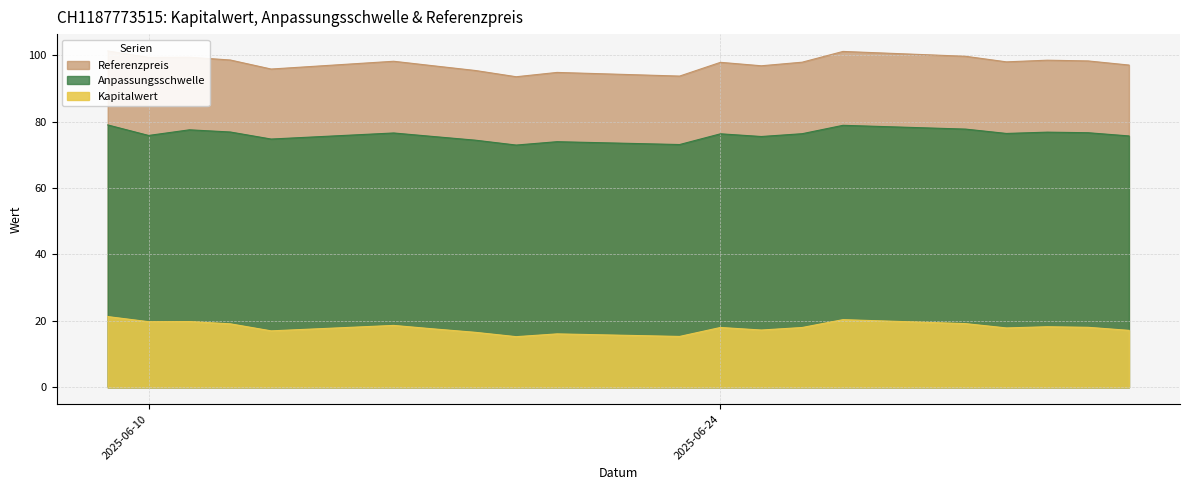

In Kapitalwert, how many points are lower than both neighbors (excluding endpoints)?

6